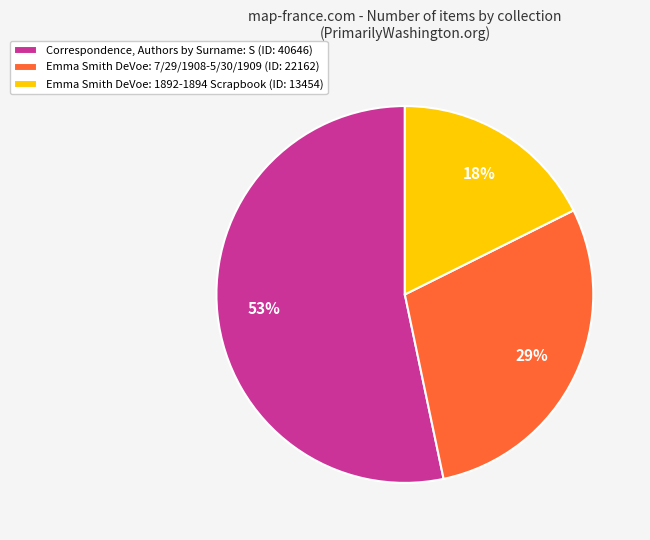

True or false: Emma Smith DeVoe: 7/29/1908-5/30/1909 (ID: 22162) accounts for 29% of the total.

True